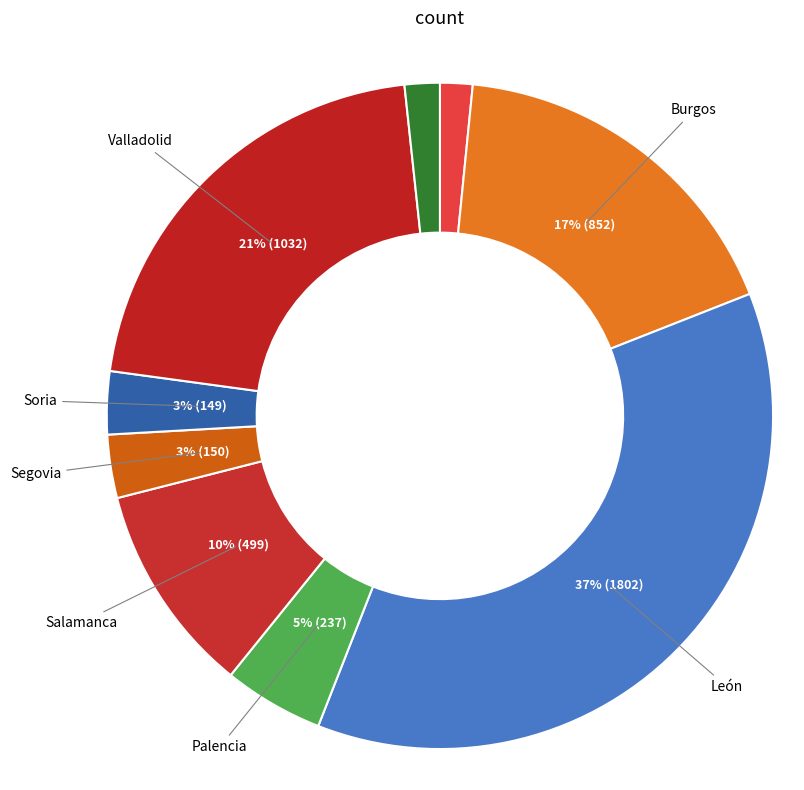

What is the smallest slice in the pie chart?

Ávila